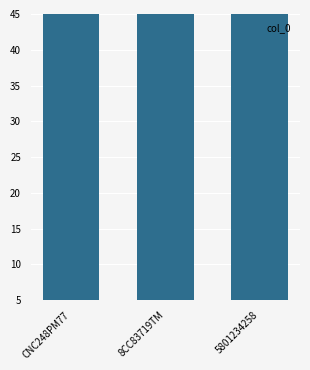

What is the label of the 2nd bar from the right?

8CC83719TM